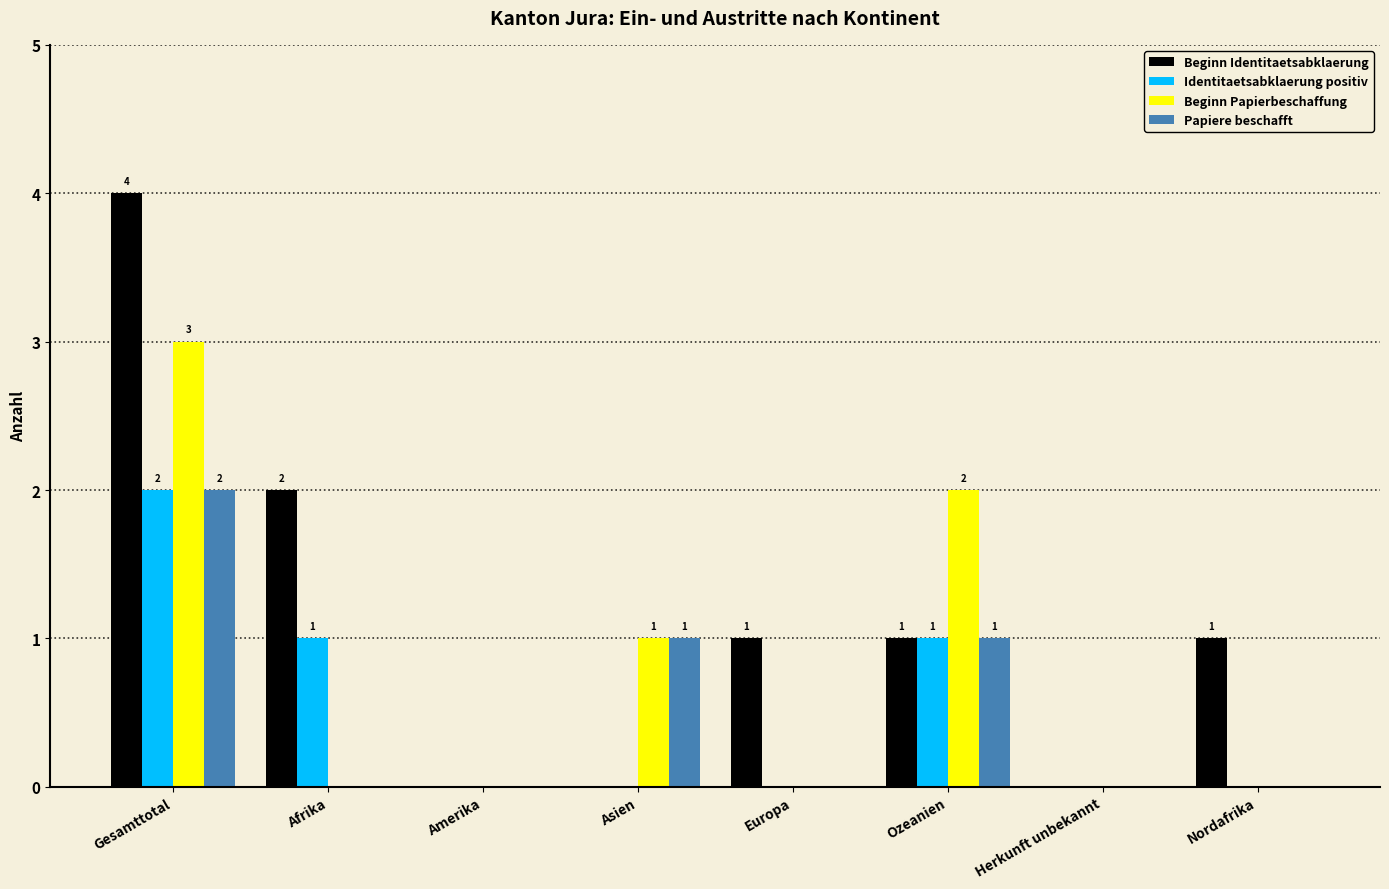

What is the highest value of the Beginn Papierbeschaffung series?

3